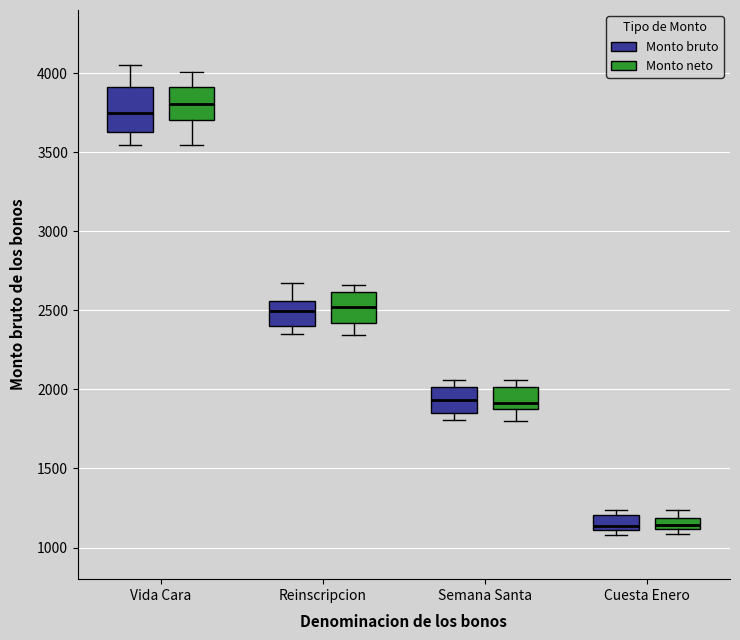

Where does the median line of the box for Semana Santa (Monto bruto) sit on the y-axis? The values are not printed on the chart, so give them approximately, as read against the axis.

1950